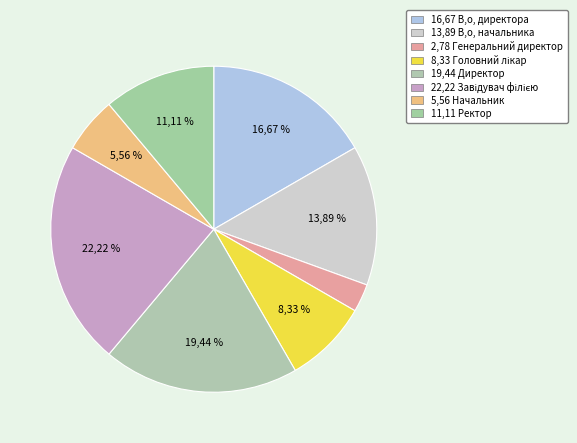

True or false: В.о. начальника accounts for 23% of the total.

False